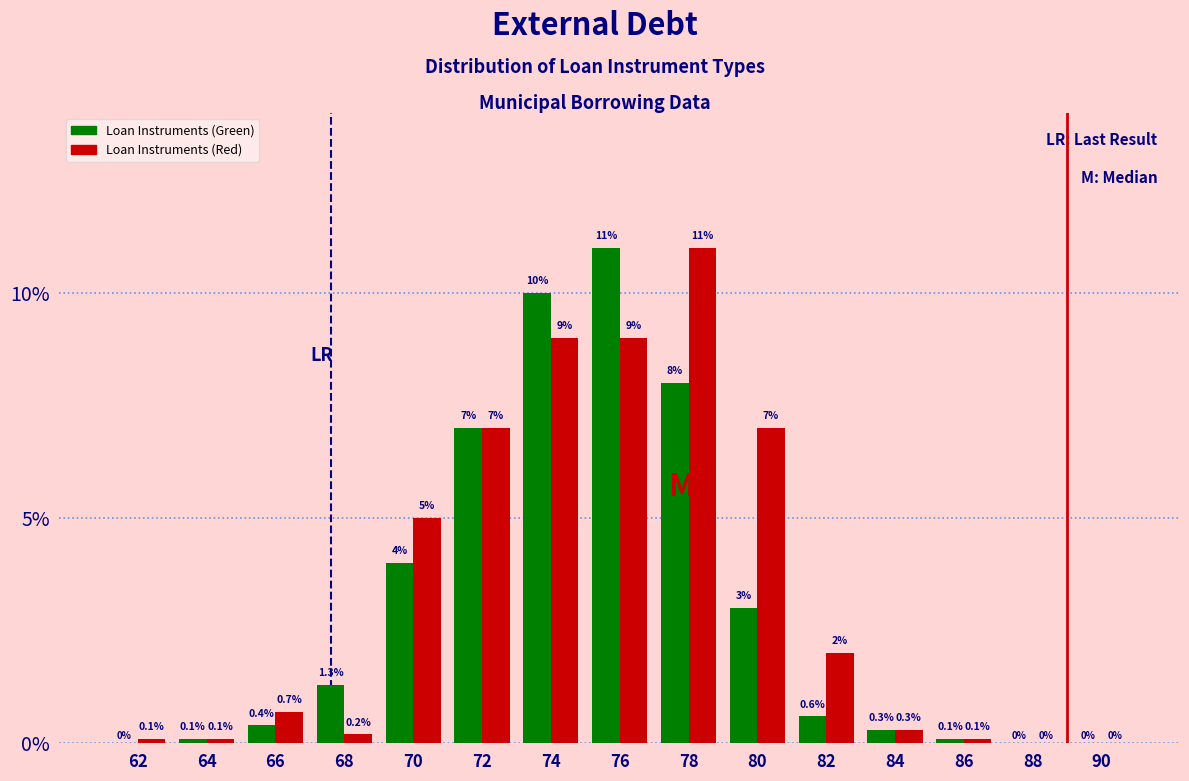

Reading left to right, transcribe all the data shown in this chart.

Loan Instruments (Green): 62=0.0	64=0.1	66=0.4	68=1.3	70=4.0	72=7.0	74=10.0	76=11.0	78=8.0	80=3.0	82=0.6	84=0.3	86=0.1	88=0.0	90=0.0
Loan Instruments (Red): 62=0.1	64=0.1	66=0.7	68=0.2	70=5.0	72=7.0	74=9.0	76=9.0	78=11.0	80=7.0	82=2.0	84=0.3	86=0.1	88=0.0	90=0.0